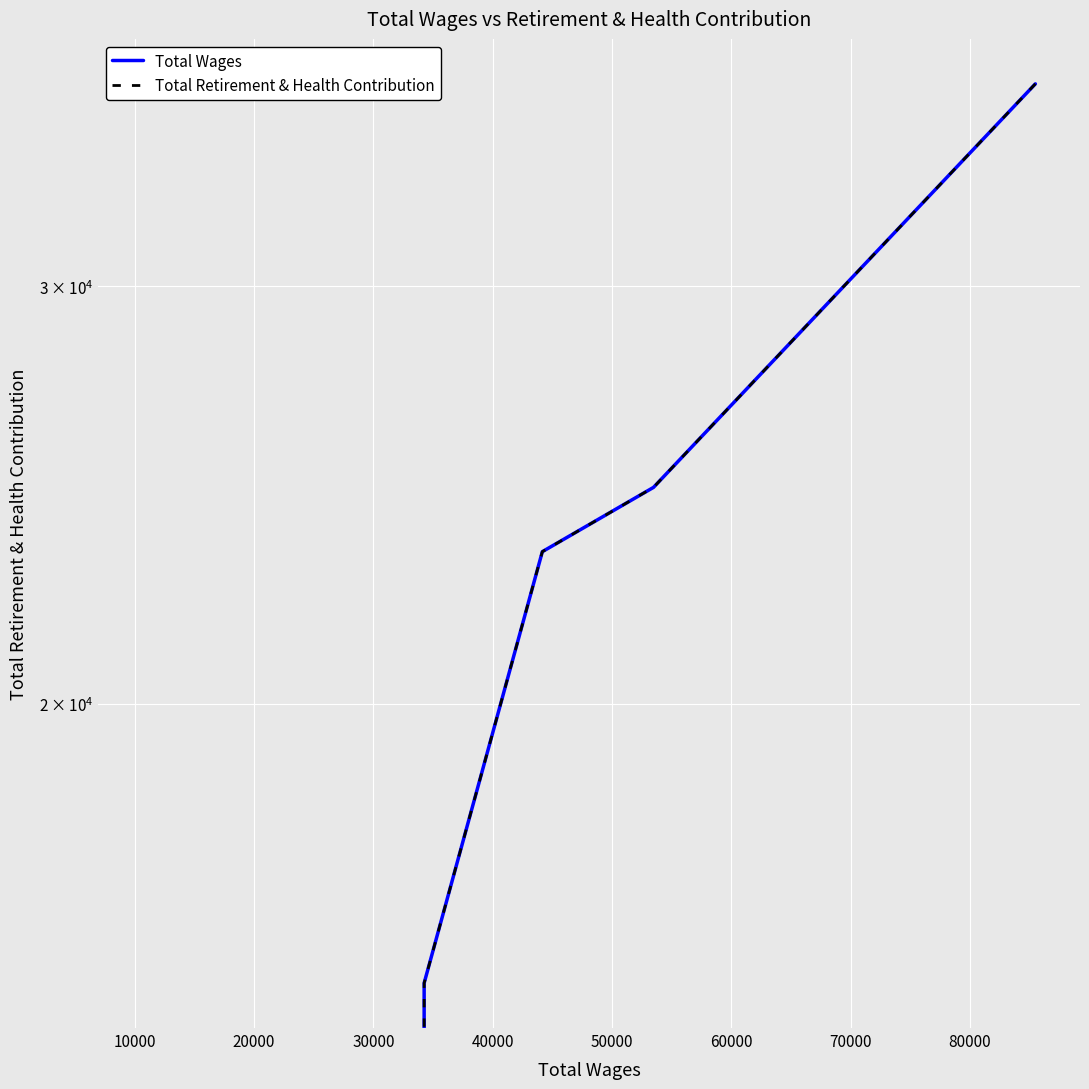

Is the value of Total Wages at 40000 greater than the value of Total Retirement & Health Contribution at 30000?

No